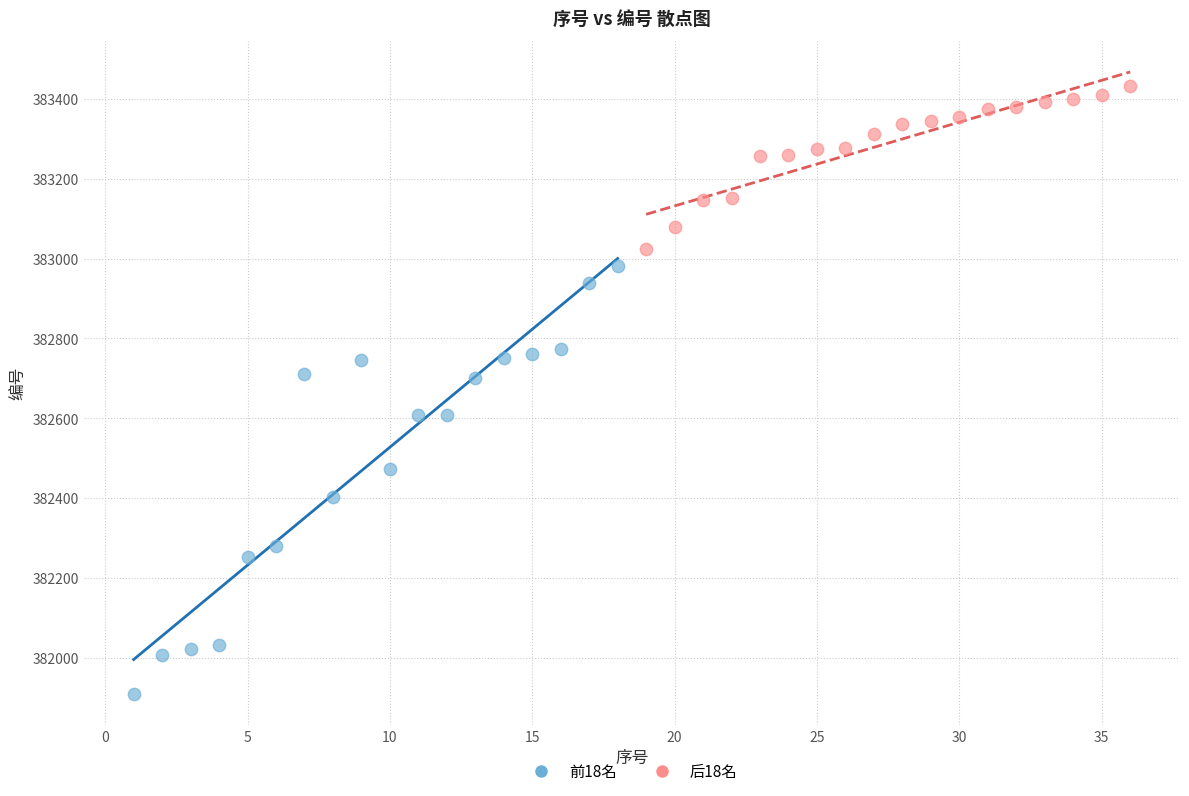

Which series has the widest spread of Y values?

前18名